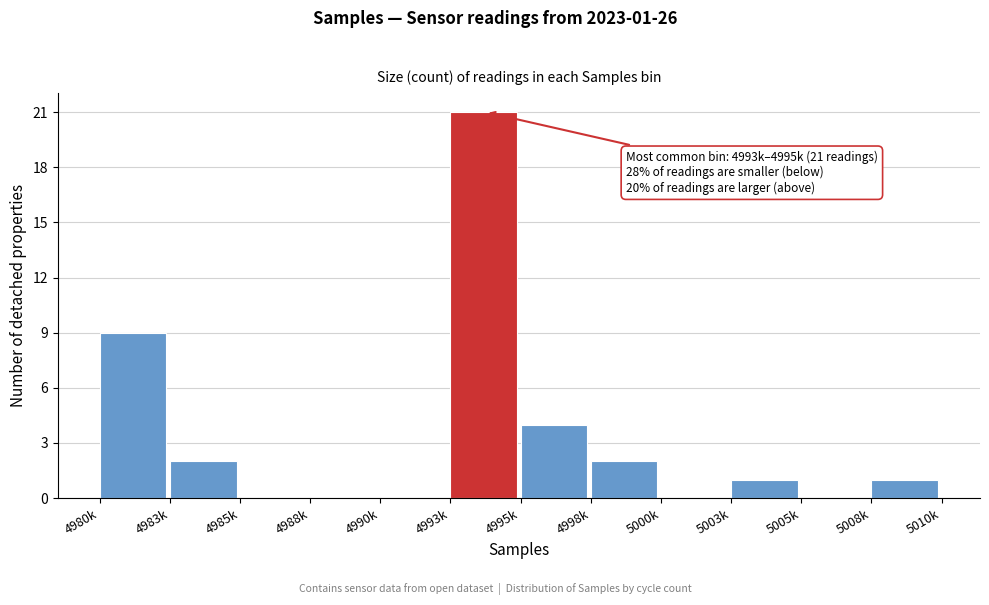

Reading left to right, extract all data points from this chart.

4980k=9	4983k=2	4985k=0	4988k=0	4990k=0	4993k=21	4995k=4	4998k=2	5000k=0	5003k=1	5005k=0	5008k=1